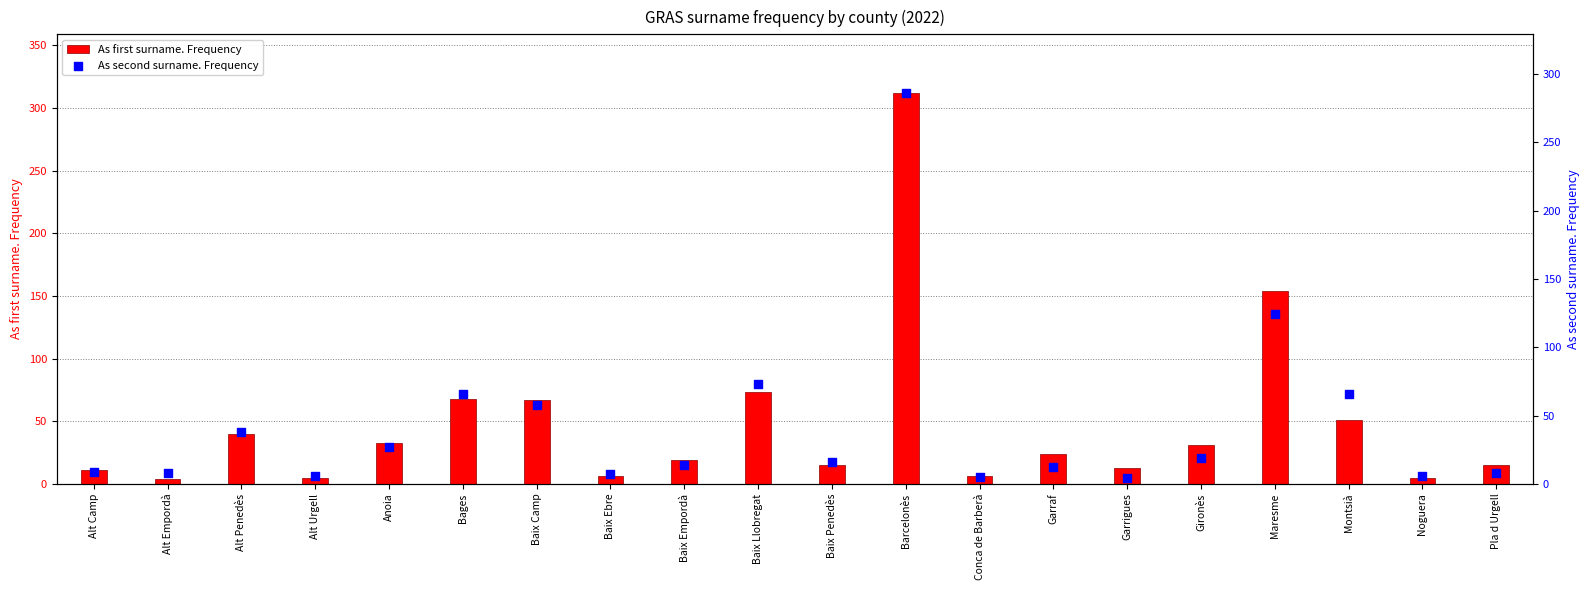

Which series contains the highest Y value?

As first surname. Frequency